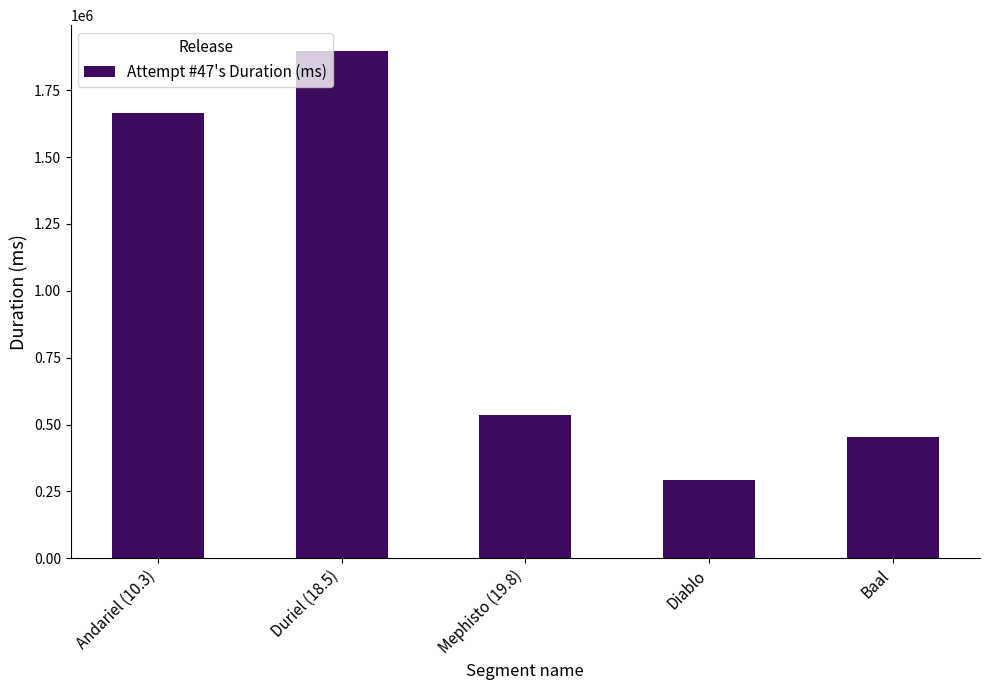

List the labels in order of value, largest first.

Duriel (18.5), Andariel (10.3), Mephisto (19.8), Baal, Diablo